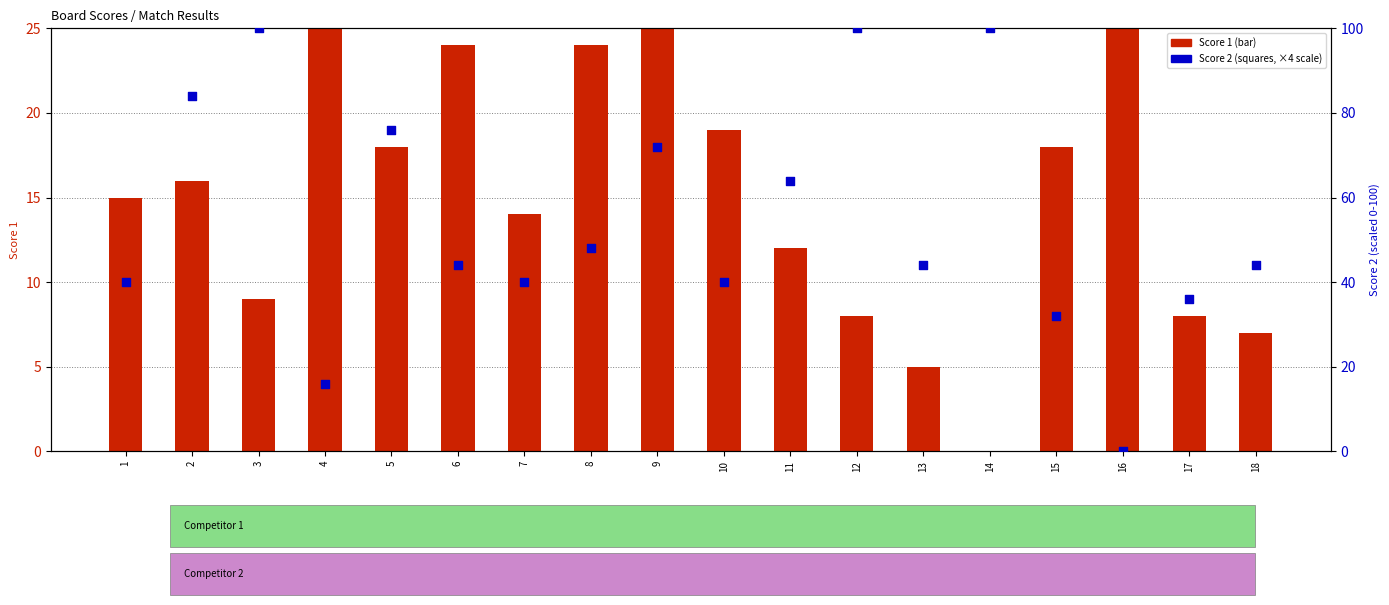

Is the value of Score 1 (Competitor 1) at 6 greater than the value of Score 2 (Competitor 2) at 16?

Yes